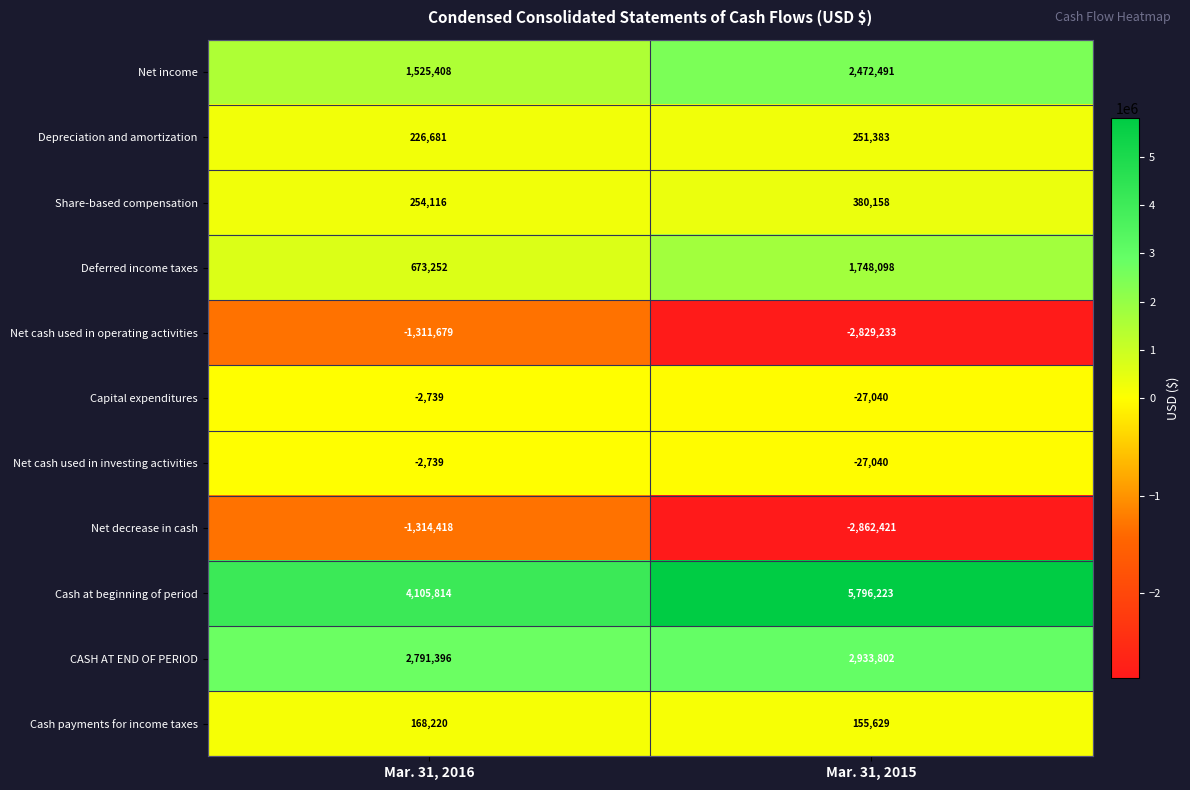

Reading right to left, list all the values displayed in this chart.

Net income: Mar. 31, 2015=2472491	Mar. 31, 2016=1525408
Depreciation and amortization: Mar. 31, 2015=251383	Mar. 31, 2016=226681
Share-based compensation: Mar. 31, 2015=380158	Mar. 31, 2016=254116
Deferred income taxes: Mar. 31, 2015=1748098	Mar. 31, 2016=673252
Net cash used in operating activities: Mar. 31, 2015=-2829233	Mar. 31, 2016=-1311679
Capital expenditures: Mar. 31, 2015=-27040	Mar. 31, 2016=-2739
Net cash used in investing activities: Mar. 31, 2015=-27040	Mar. 31, 2016=-2739
Net decrease in cash: Mar. 31, 2015=-2862421	Mar. 31, 2016=-1314418
Cash at beginning of period: Mar. 31, 2015=5796223	Mar. 31, 2016=4105814
CASH AT END OF PERIOD: Mar. 31, 2015=2933802	Mar. 31, 2016=2791396
Cash payments for income taxes: Mar. 31, 2015=155629	Mar. 31, 2016=168220